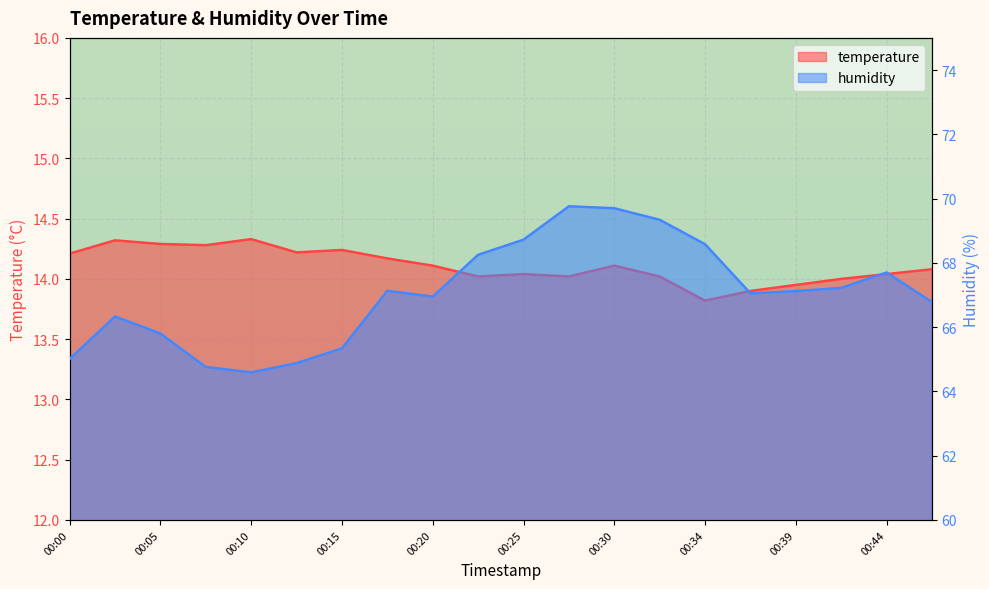

How many series are shown in this chart?

2